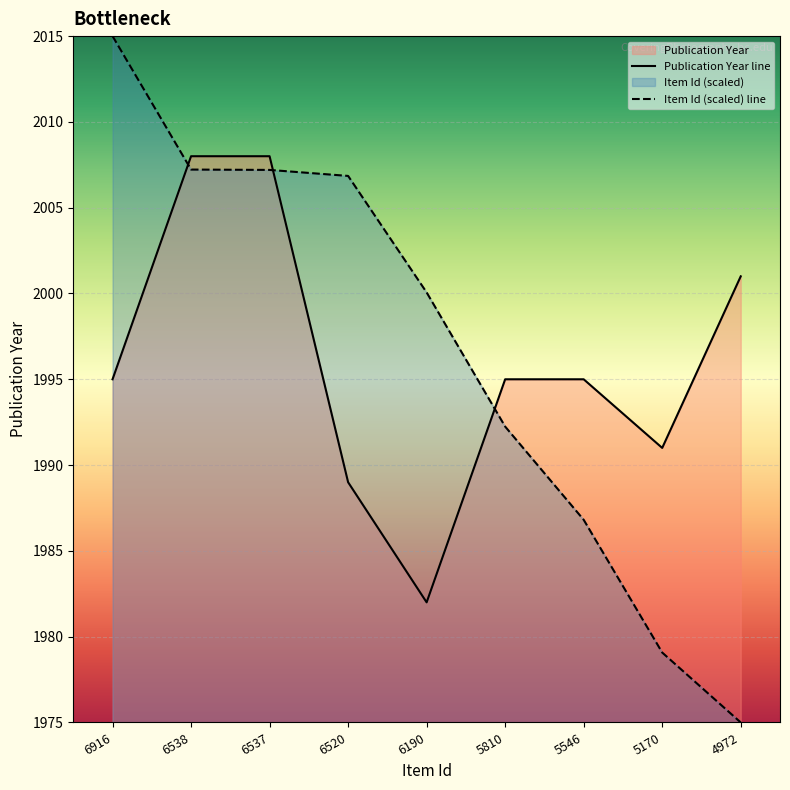

Does the chart display data point markers on the line(s)?

No